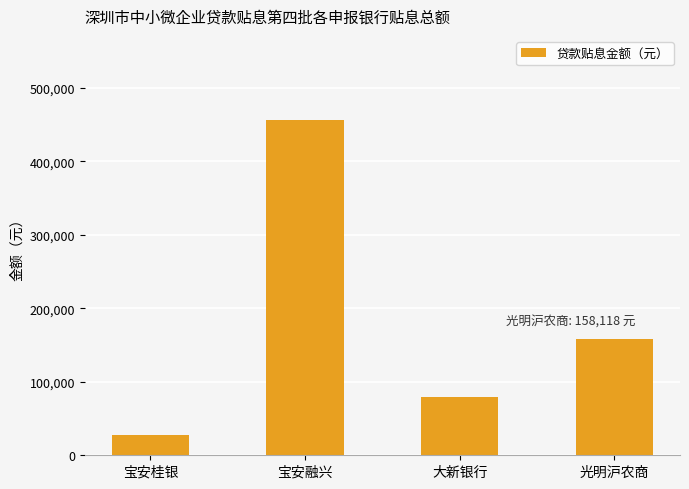

True or false: the data shows 25378.6 at 大新银行.

False